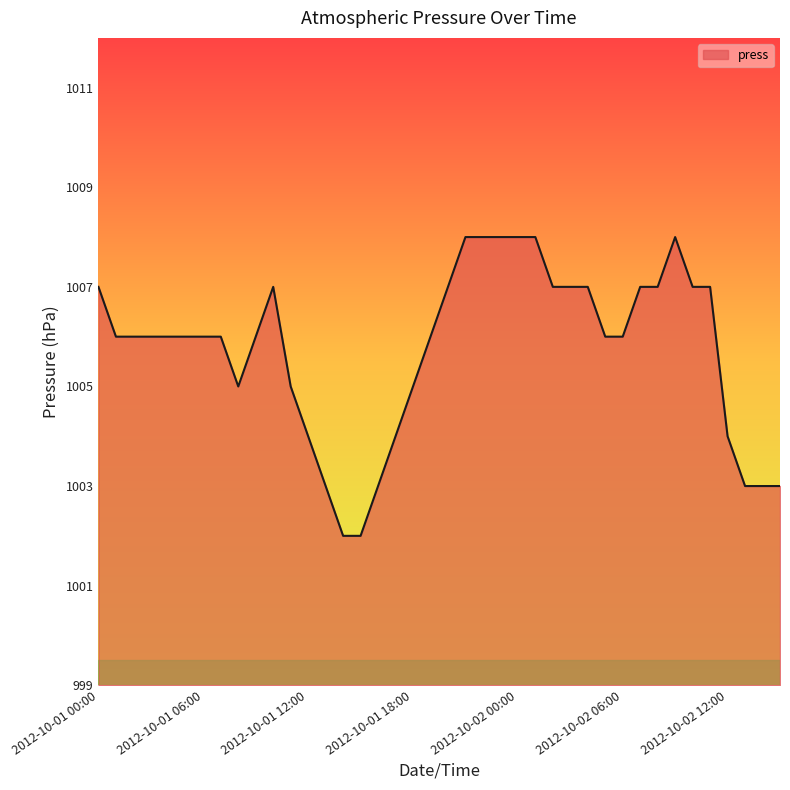

How many lines are shown in the chart?

1